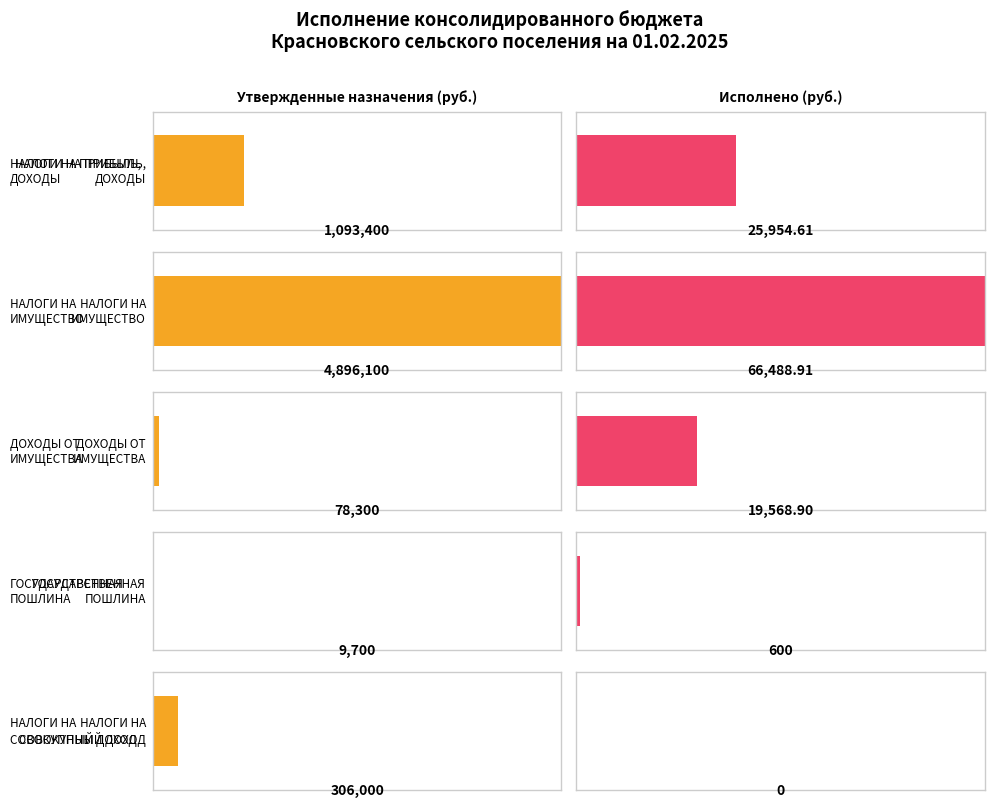

What position from the right is ГОСУДАРСТВЕННАЯ
ПОШЛИНА?

2